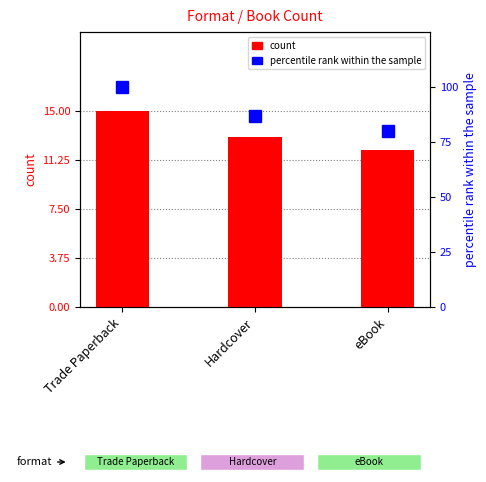

What is the average value of the count series?

13.3